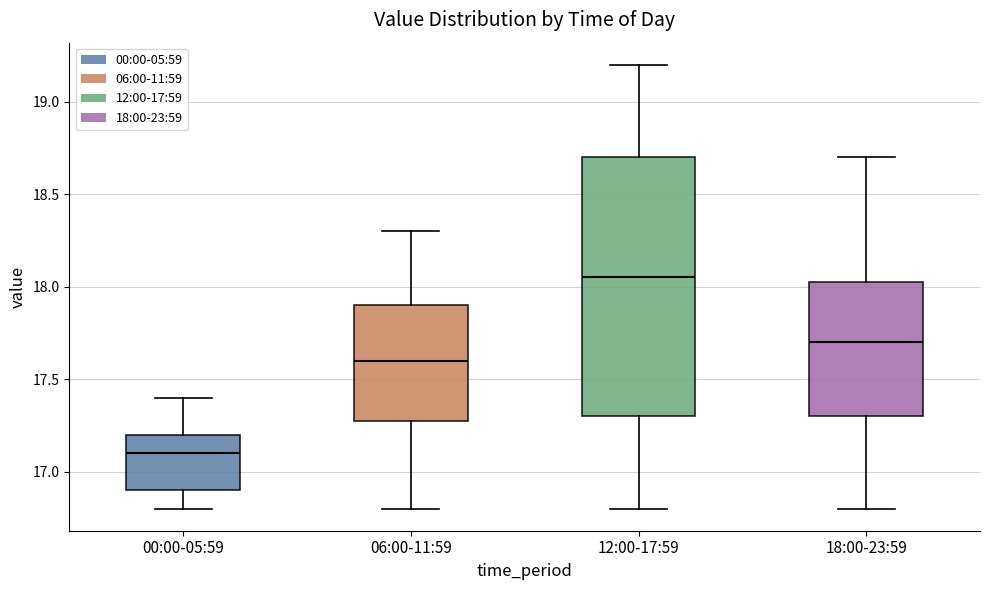

Reading left to right, transcribe this box plot: for each box, give where its median line is, the range the box spans, and where its two whiskers end, as read against the y-axis. The values are not printed on the chart, so give them approximately, as read against the axis.

00:00-05:59: median 17.10, box 16.90 to 17.20, whiskers 16.80 to 17.40
06:00-11:59: median 17.60, box 17.30 to 17.90, whiskers 16.80 to 18.30
12:00-17:59: median 18.05, box 17.30 to 18.70, whiskers 16.80 to 19.20
18:00-23:59: median 17.70, box 17.30 to 18.05, whiskers 16.80 to 18.70